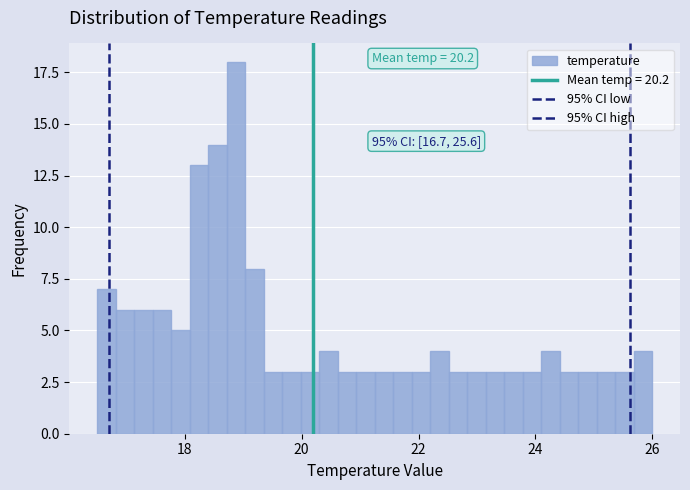

Around what value on the x-axis is the tallest bar? Give the approximate position of its centre, as read against the axis.

18.8